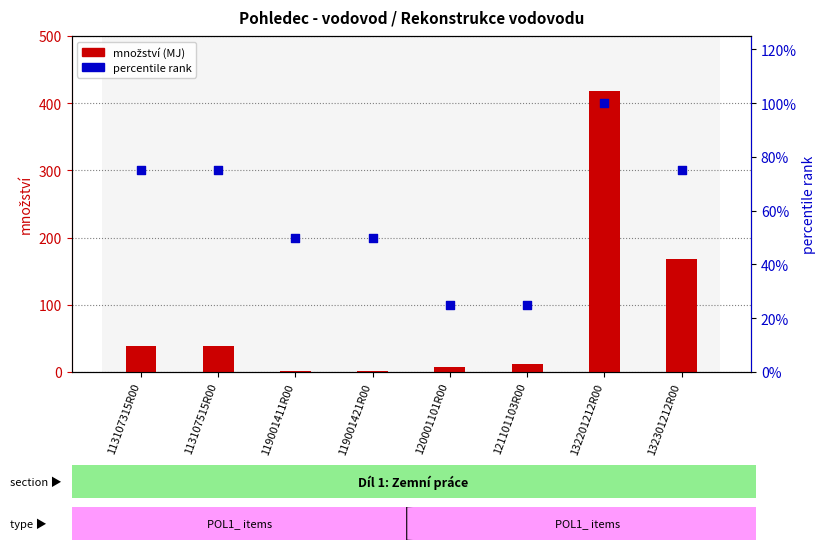

What is the total value across all series at 121101103R00?

36.9